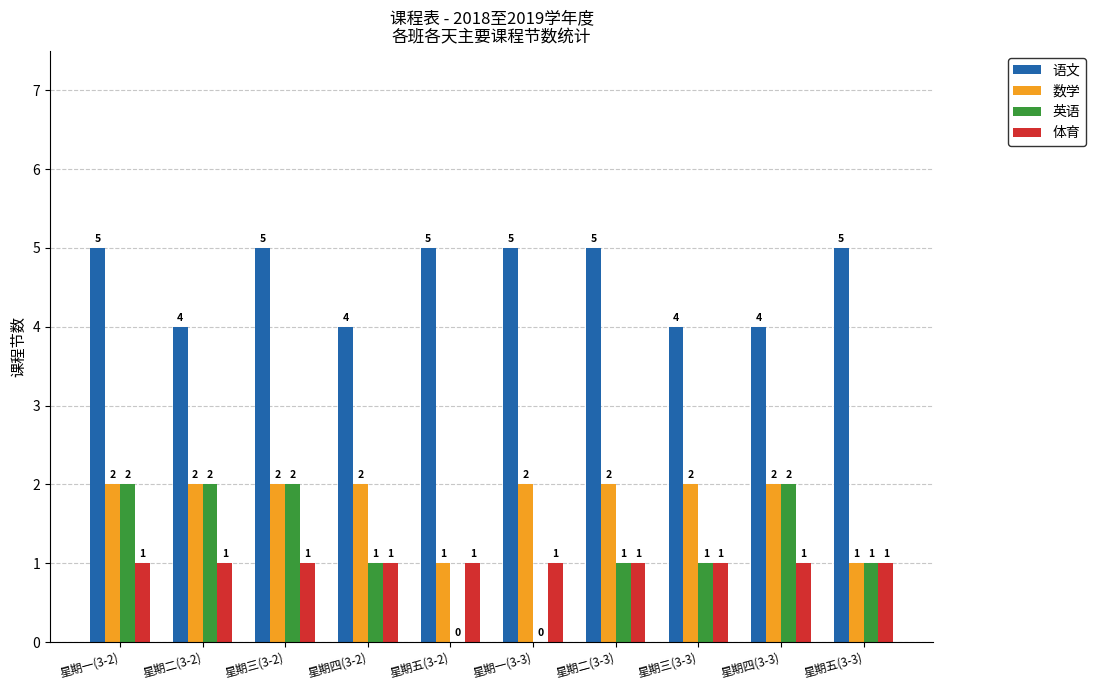

Are the bars horizontal?

No